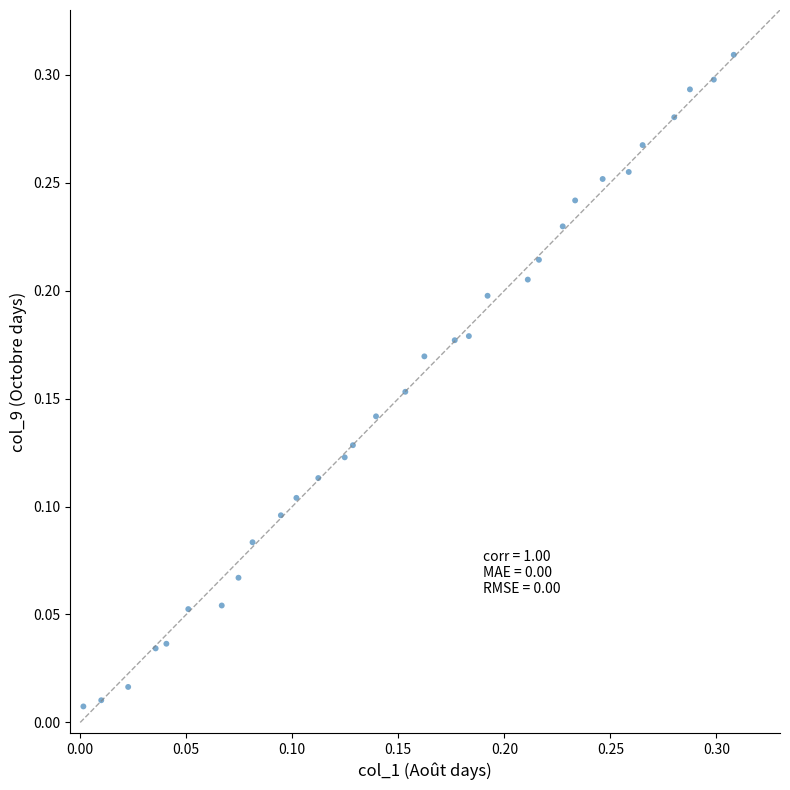

How many points are shown in the scatter plot?

31